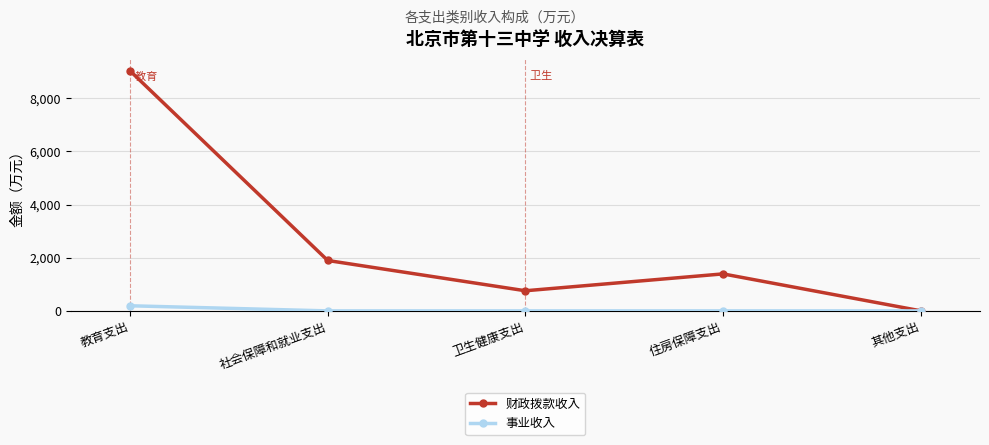

What is the spread (max minus min) of values at 社会保障和就业支出?

1896.0